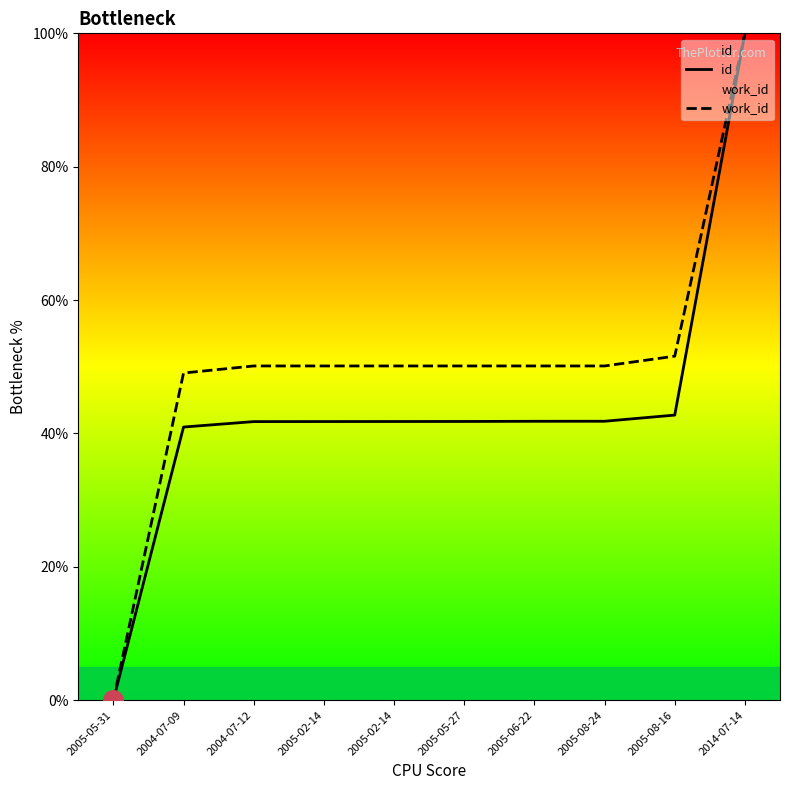

Is the value of work_id at 2004-07-12 greater than the value of id at 2004-07-09?

Yes